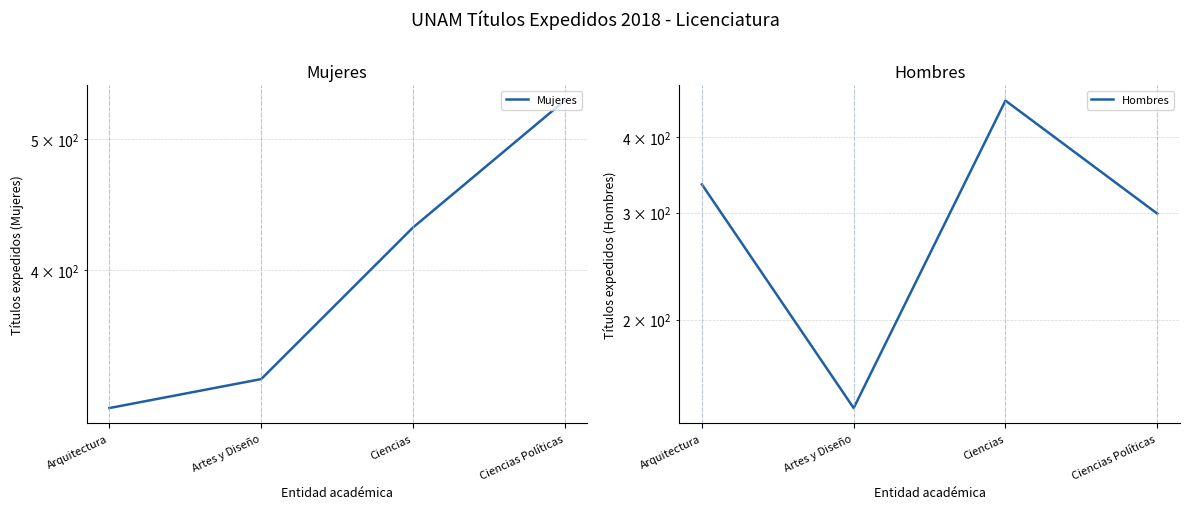

The value of Hombres at Arquitectura is 134. True or false?

False